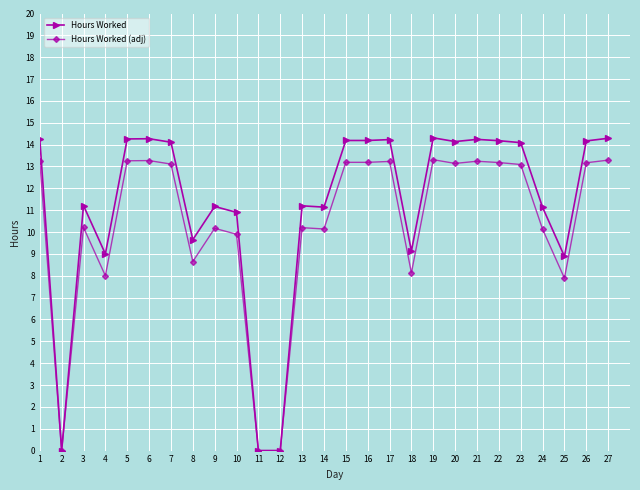

What is the value of the Hours Worked point at the 18th from the left?

9.1